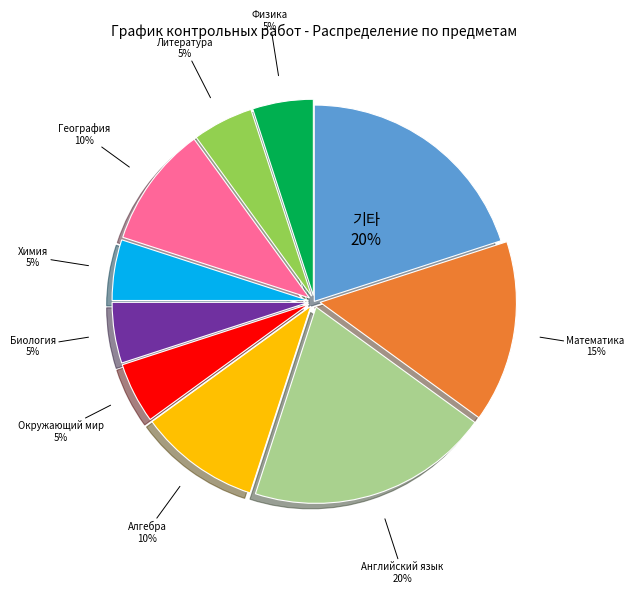

Does any single category account for the majority?

No